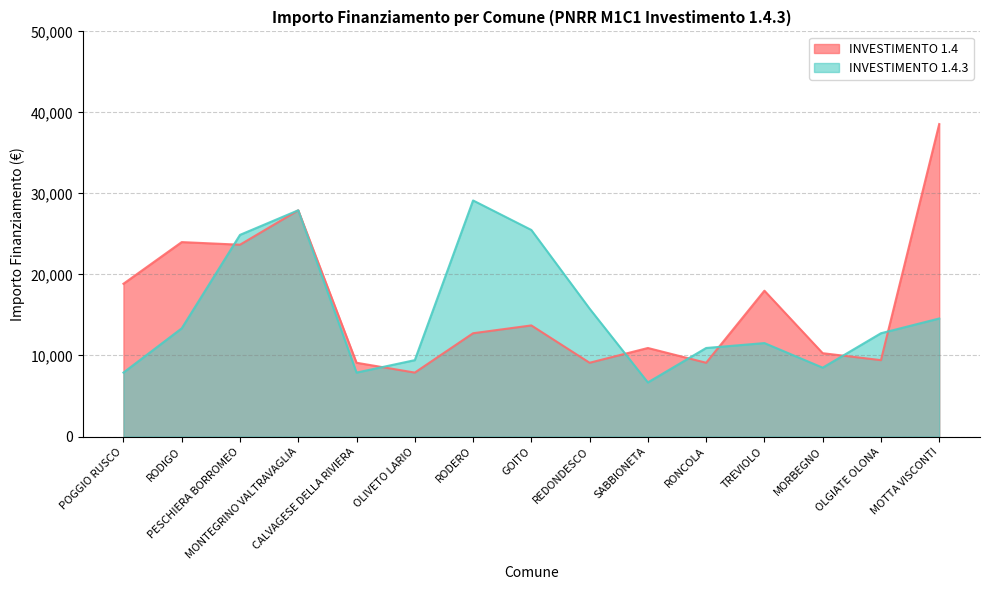

What is the approximate value of INVESTIMENTO 1.4 at CALVAGESE DELLA RIVIERA?

9105